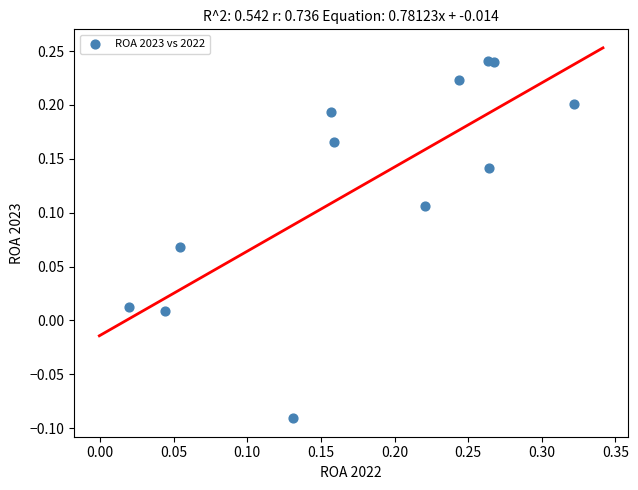

What is the range of Y values (max minus min)?

0.3